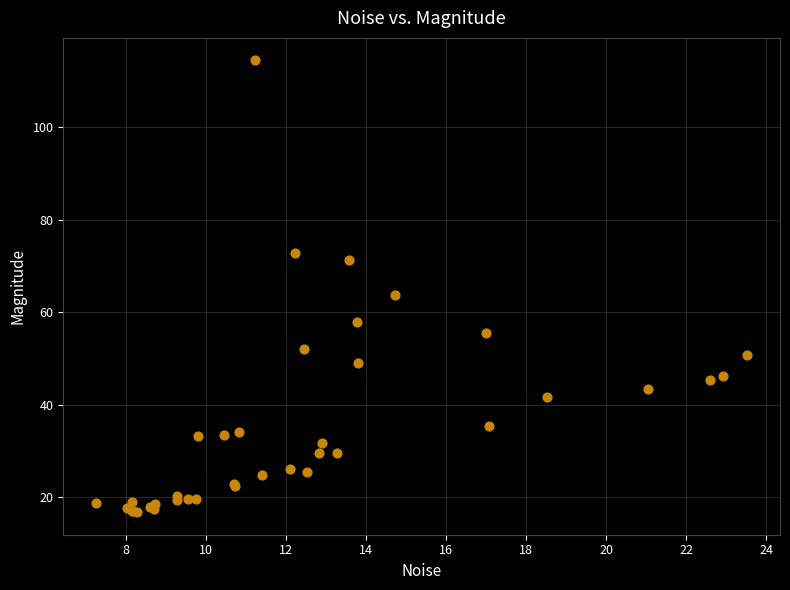

What Y value in the scatter plot is closest to 65?

63.8